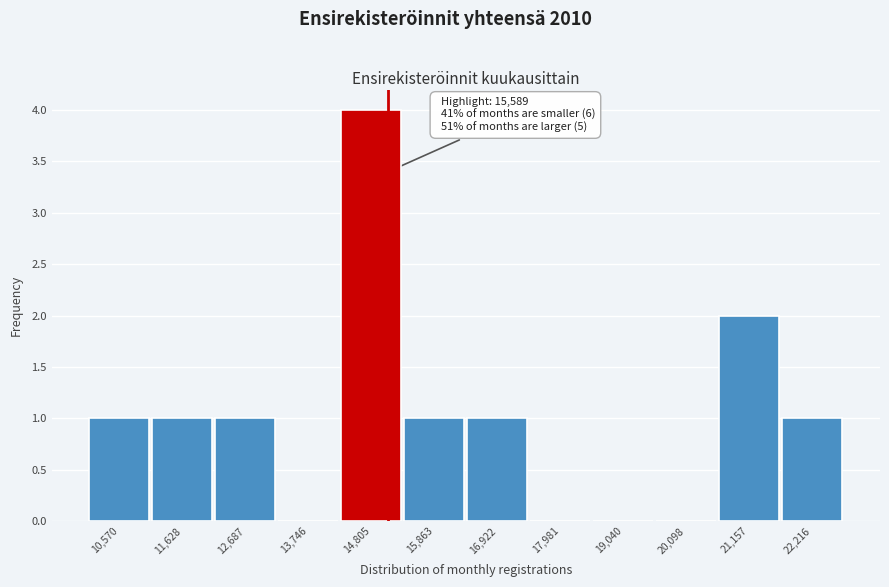

Reading left to right, list all the values displayed in this chart.

10,570=1	11,628=1	12,687=1	13,746=0	14,805=4	15,863=1	16,922=1	17,981=0	19,040=0	20,098=0	21,157=2	22,216=1